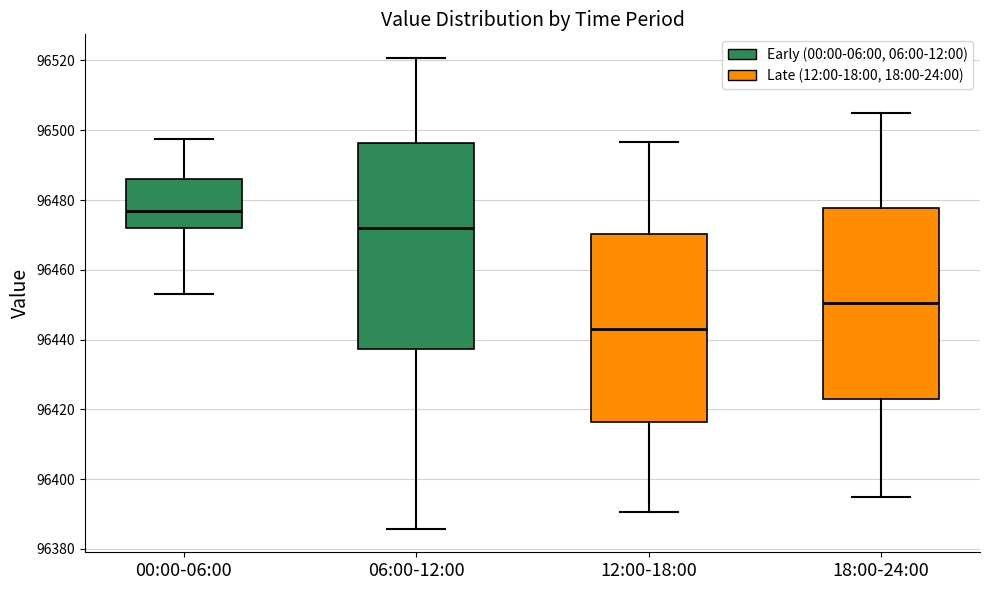

Comparing the boxes themselves (not the whiskers), which one is the tallest?

06:00-12:00